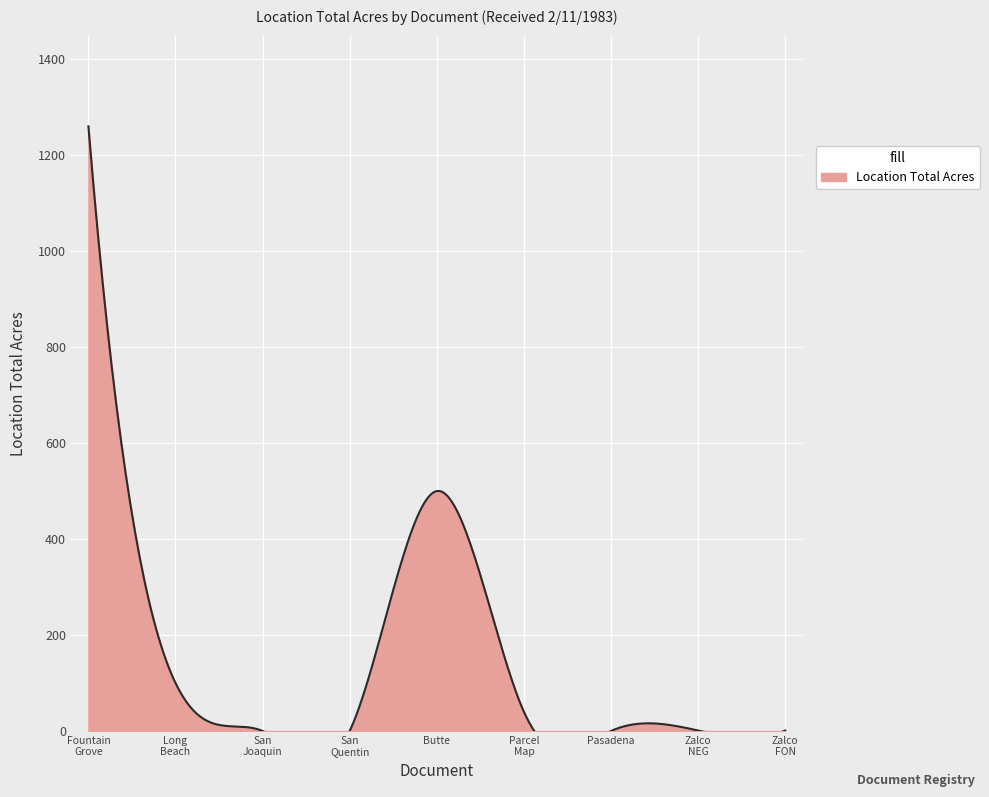

What is the difference between the second highest and second lowest values?

500